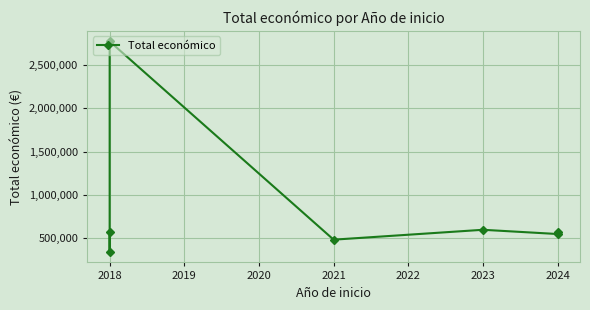

Which has a higher value, 2023 or 2024?

2023